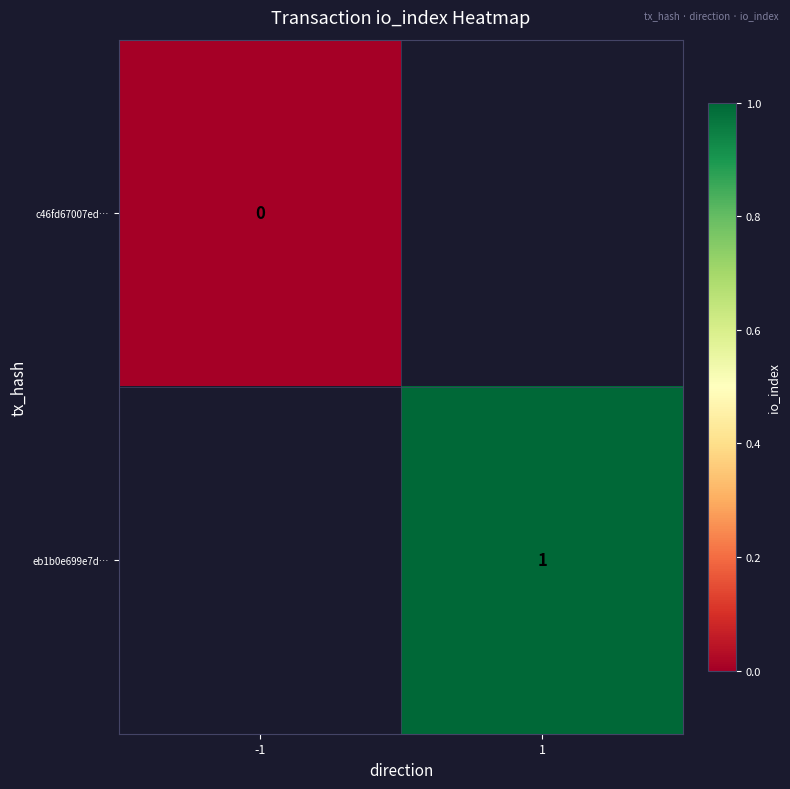

Is it true that eb1b0e699e7d… equals 1 at 1?

True